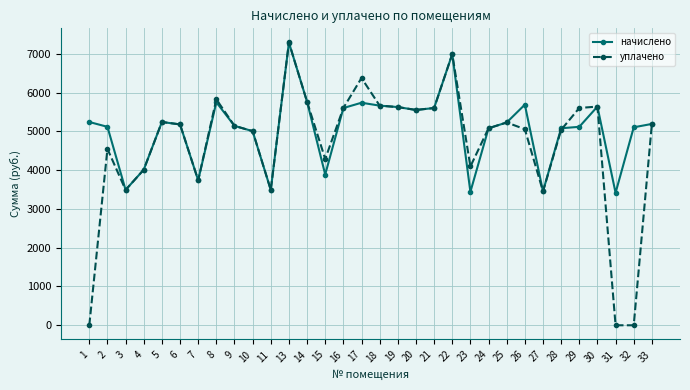

At which category is the sum across all series the highest?

13